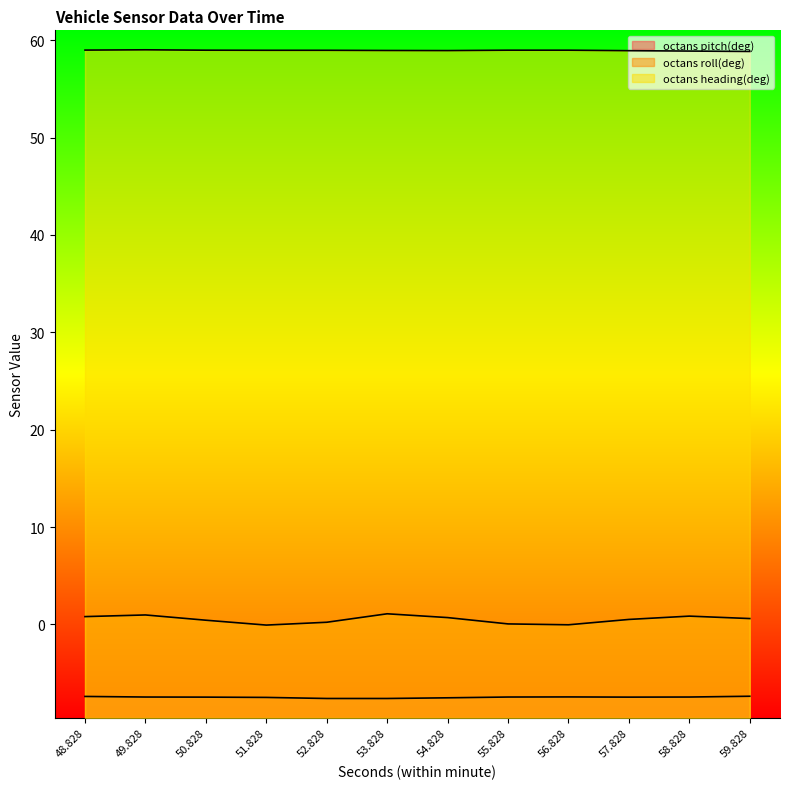

Which series changed the most between 55.828 and 58.828?

octans roll(deg)